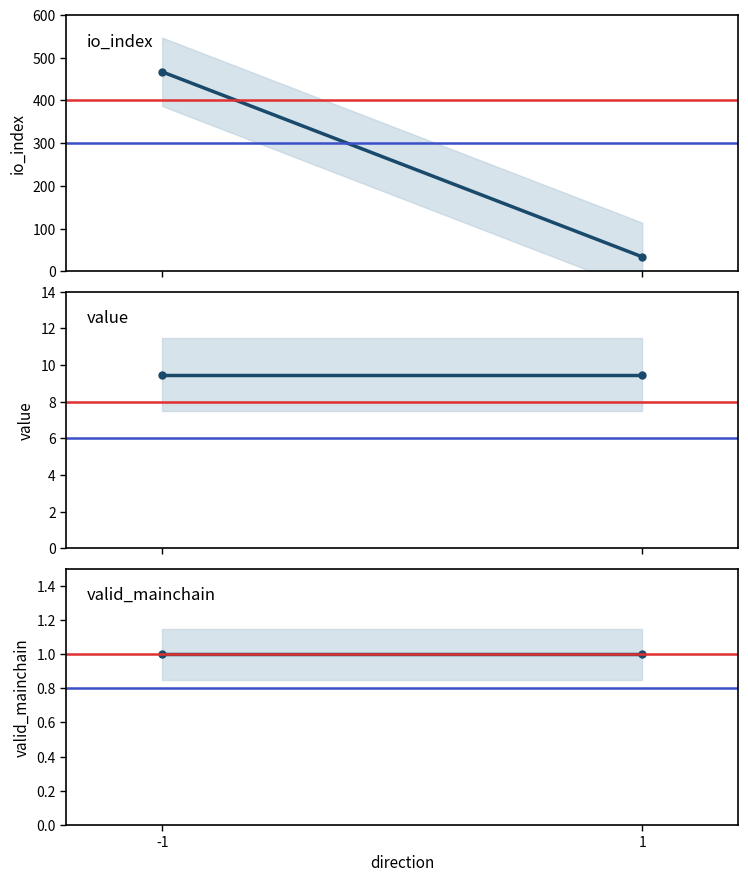

List the labels in order of ref_red value, largest first.

-1, 1